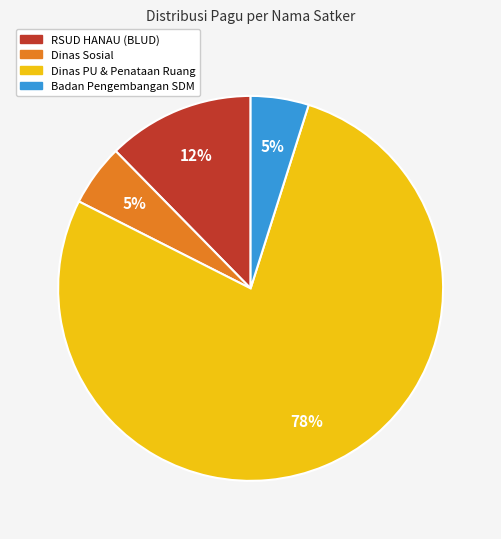

How many slices are in this pie chart?

4